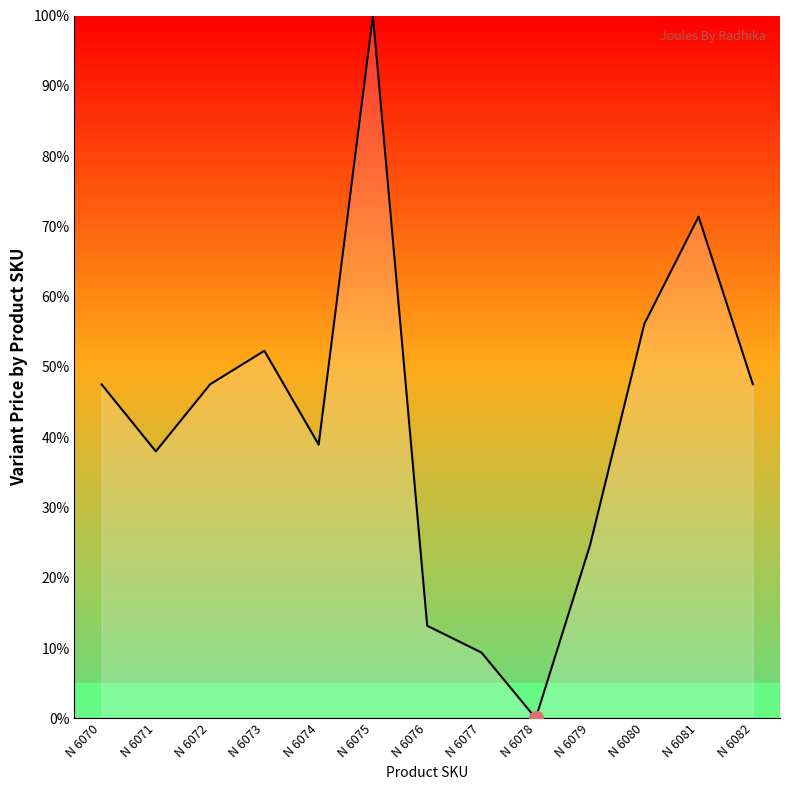

What is the approximate value at N 6077?

9.4